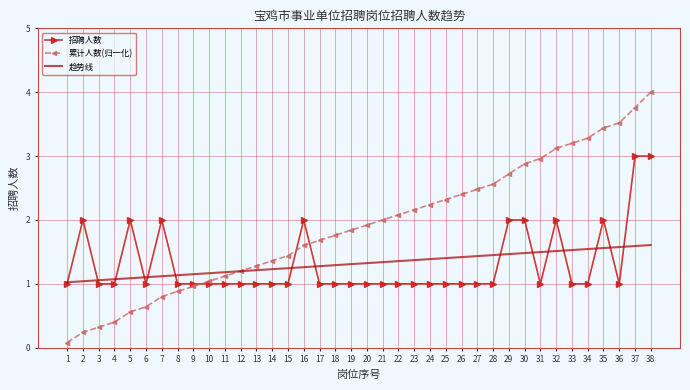

What is the difference between the maximum and minimum values in the 招聘人数 series?

2.0